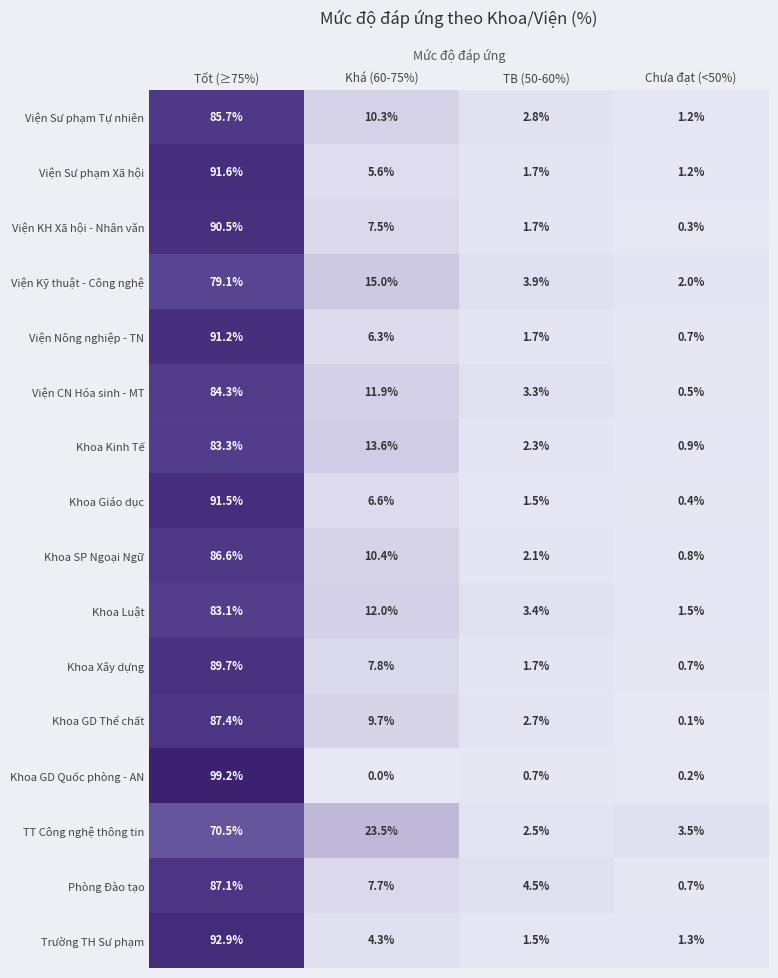

Rank the series by their maximum value, from highest to lowest.

Khoa GD Quốc phòng - AN, Trường TH Sư phạm, Viện Sư phạm Xã hội, Khoa Giáo dục, Viện Nông nghiệp - TN, Viện KH Xã hội - Nhân văn, Khoa Xây dựng, Khoa GD Thể chất, Phòng Đào tạo, Khoa SP Ngoại Ngữ, Viện Sư phạm Tự nhiên, Viện CN Hóa sinh - MT, Khoa Kinh Tế, Khoa Luật, Viện Kỹ thuật - Công nghệ, TT Công nghệ thông tin